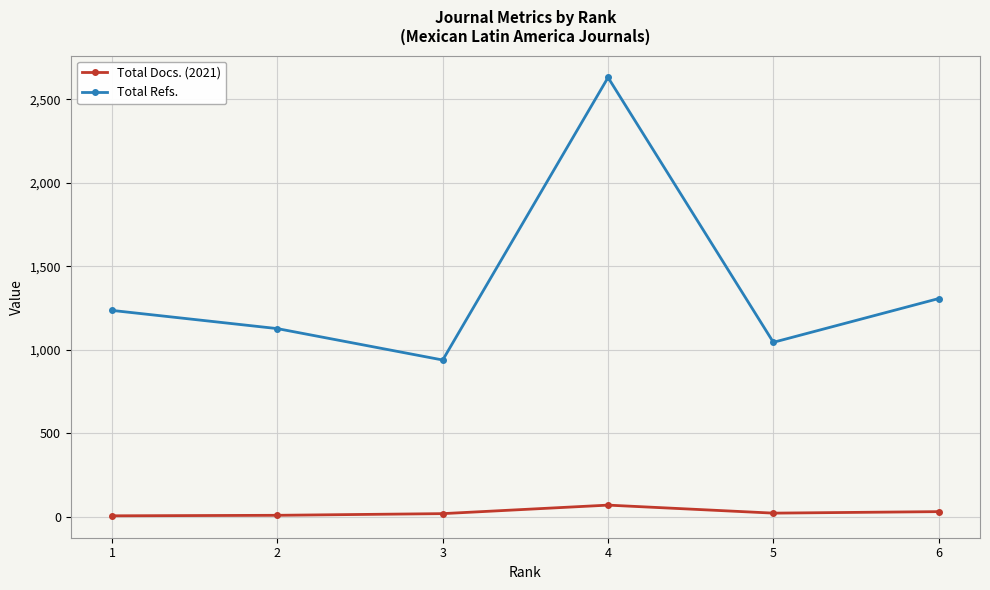

True or false: Total Refs. has a value of 1045 at 5.

True